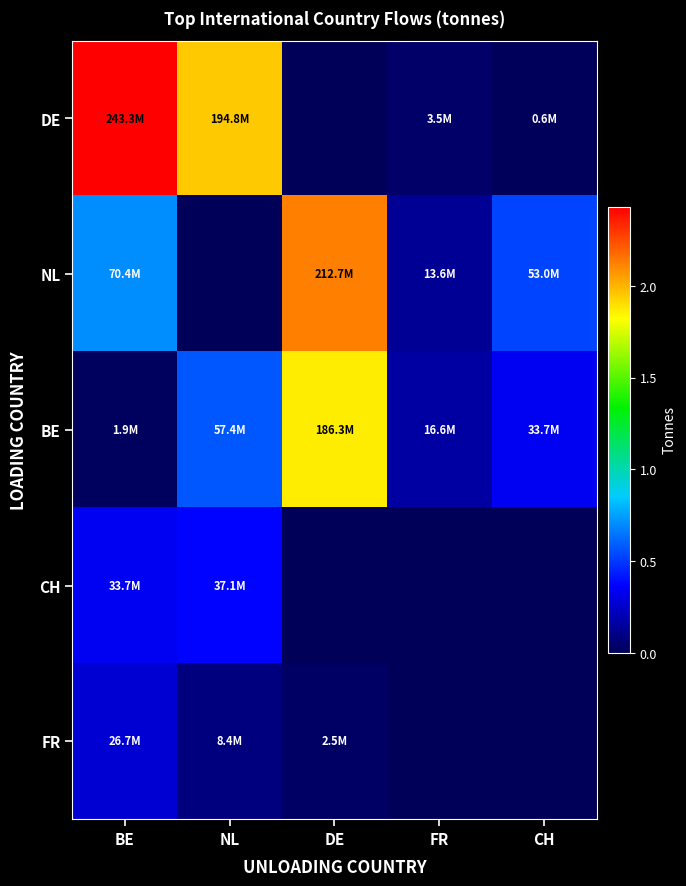

Reading left to right, list all the values displayed in this chart.

DE: BE=243270210.3	NL=194841538.7	DE=0.0	FR=3466628.8	CH=587370.0
NL: BE=70440862.8	NL=0.0	DE=212742708.2	FR=13575109.9	CH=53033494.0
BE: BE=1851941.0	NL=57442451.6	DE=186287947.8	FR=16623136.7	CH=33746865.1
CH: BE=33746865.1	NL=37135425.0	DE=0.0	FR=0.0	CH=0.0
FR: BE=26731220.4	NL=8388074.8	DE=2527591.4	FR=0.0	CH=0.0